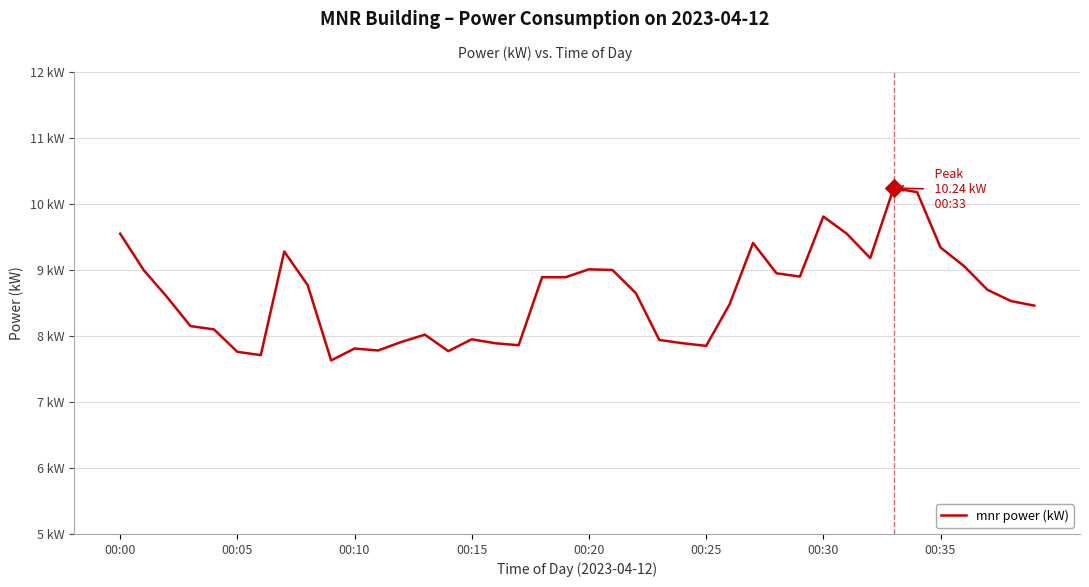

Does the chart have visible grid lines?

Yes